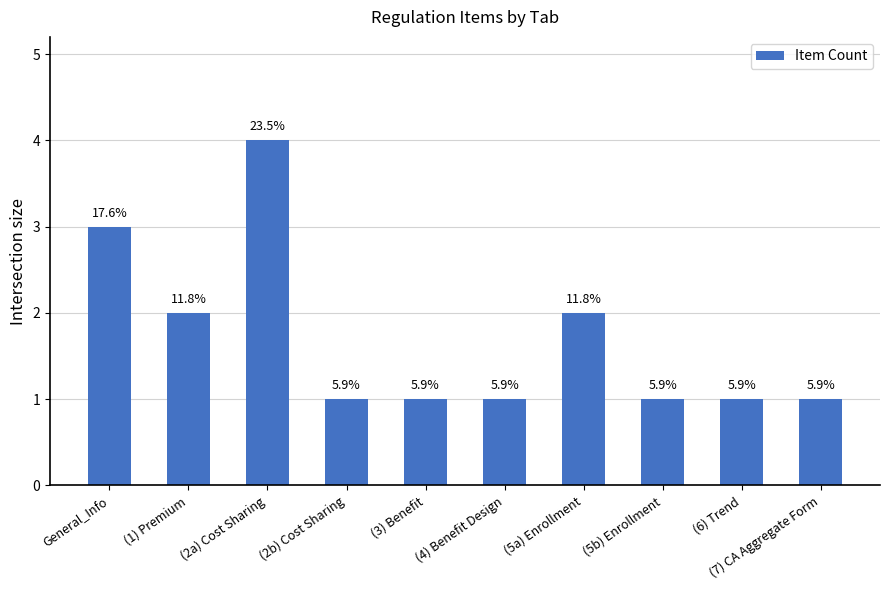

Count the values in the range 1 to 2.

8